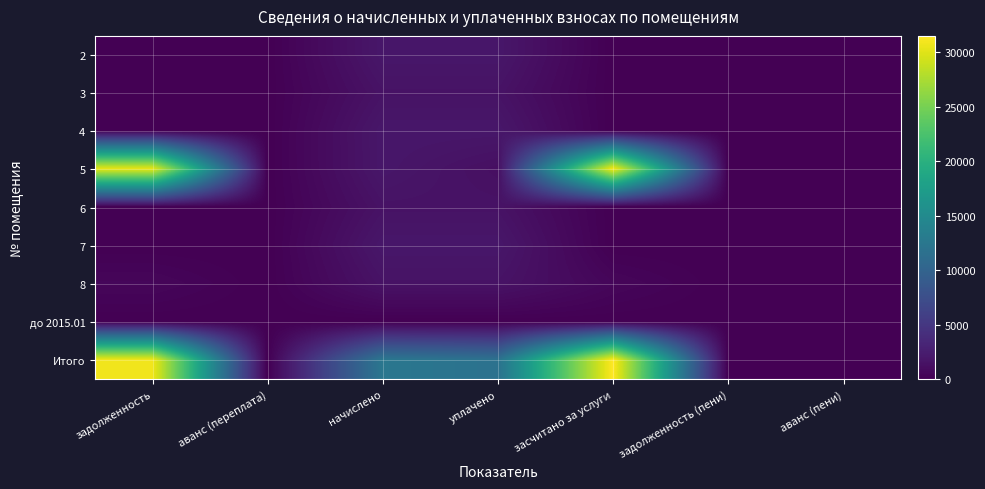

At how many categories does at least one series exceed 28073?

2